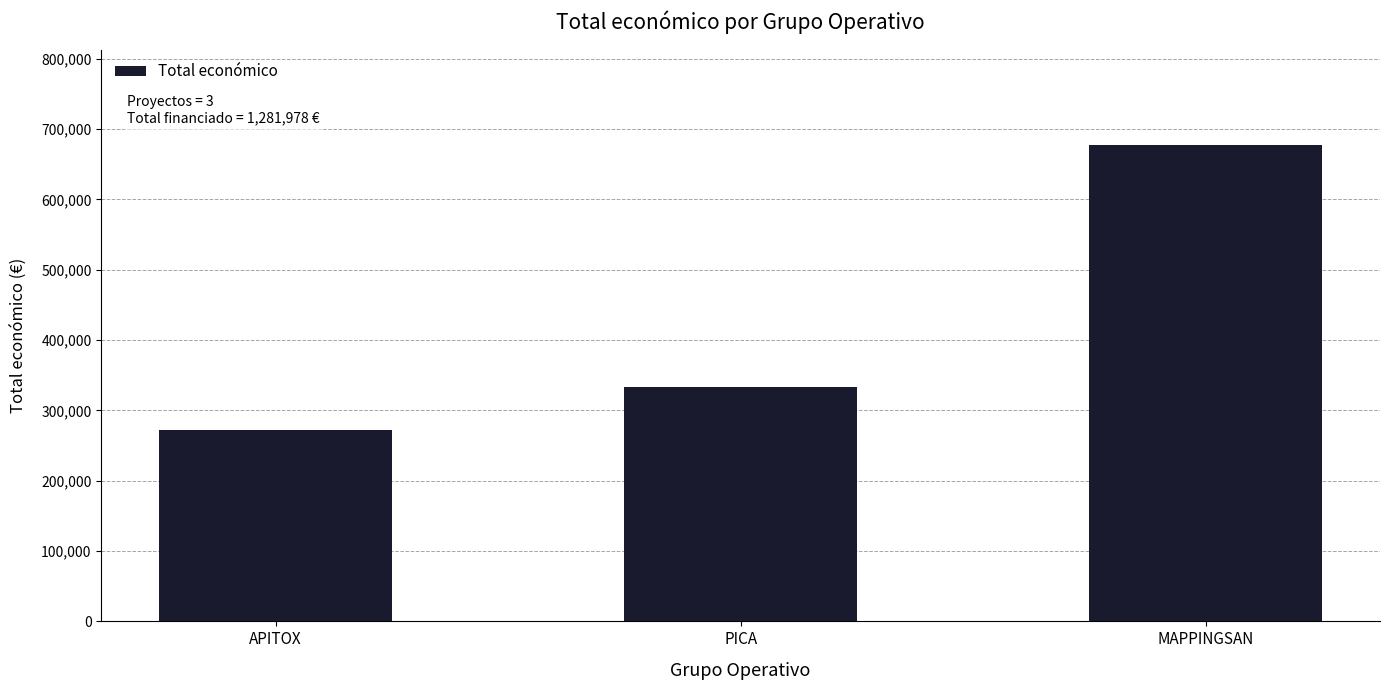

What is the difference between the values at PICA and MAPPINGSAN?

344424